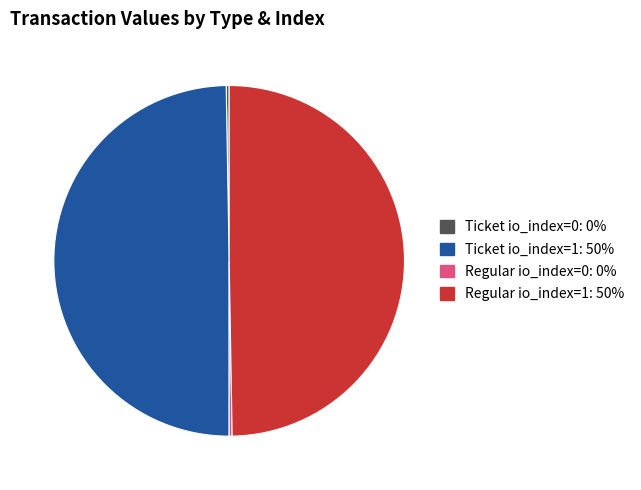

Is there any slice that represents more than half of the pie?

No